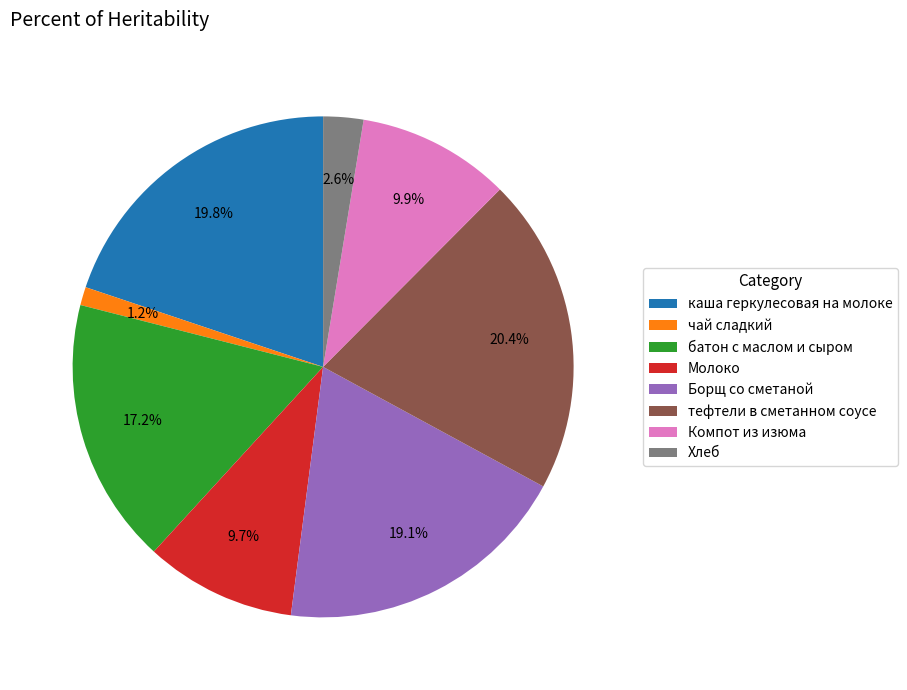

Which category has the smallest portion of the pie?

чай сладкий